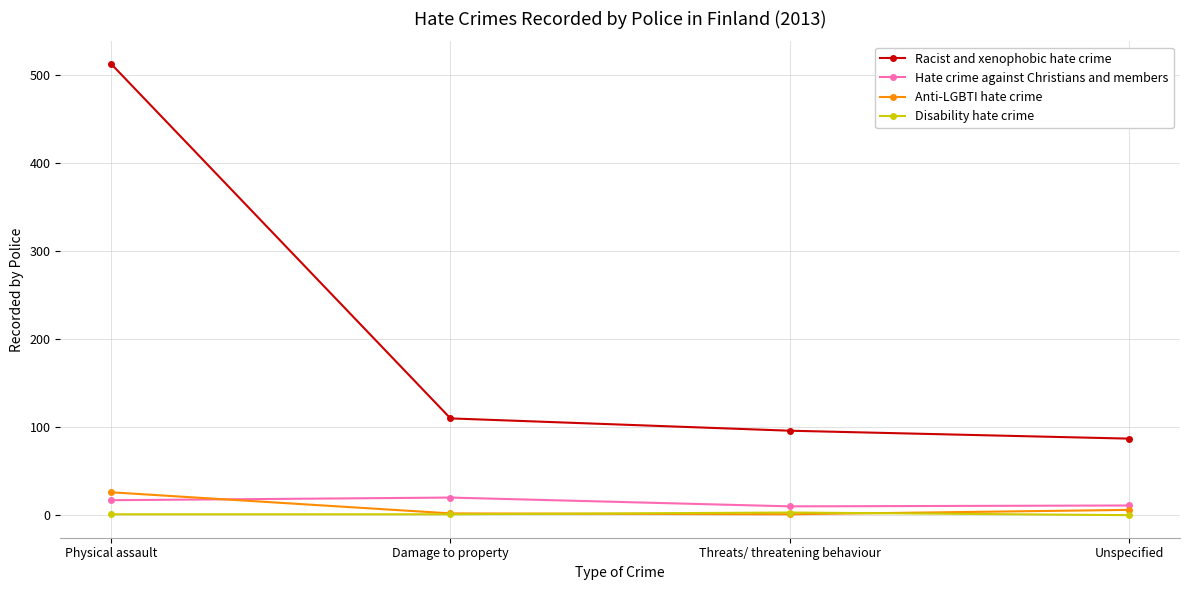

At which category does Hate crime against Christians and members reach its first local peak?

Damage to property